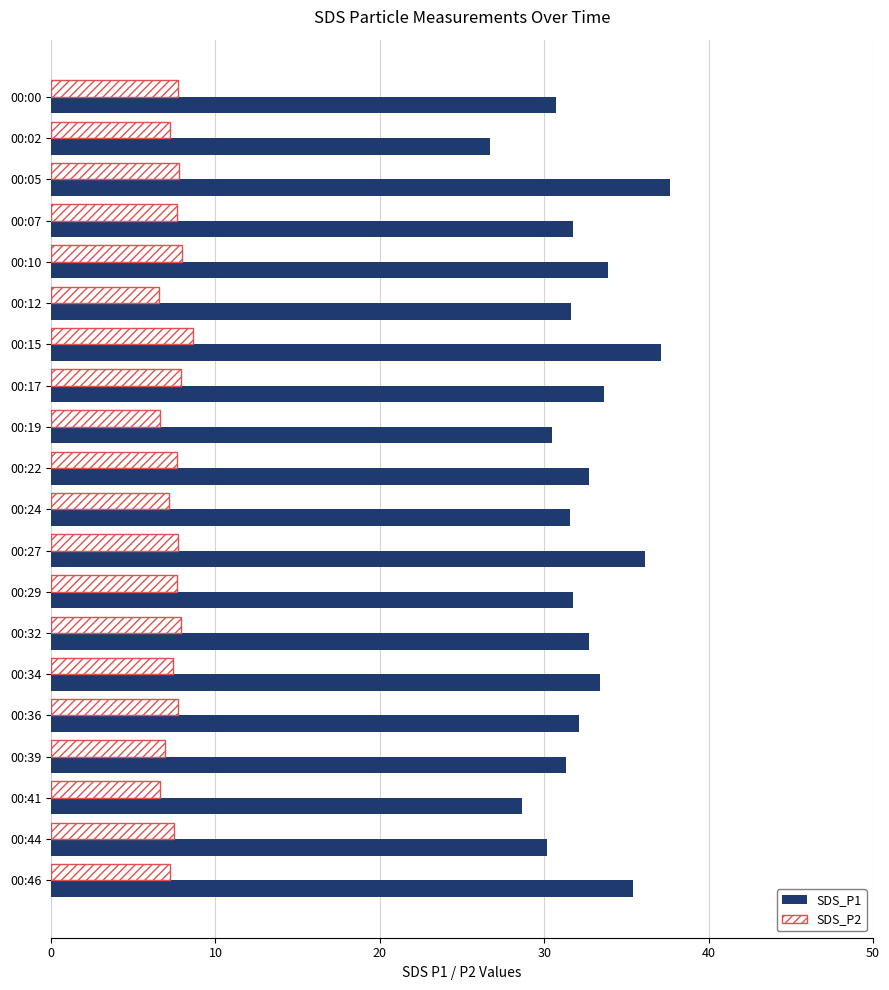

The value of SDS_P1 at 00:00 is 53.2. True or false?

False